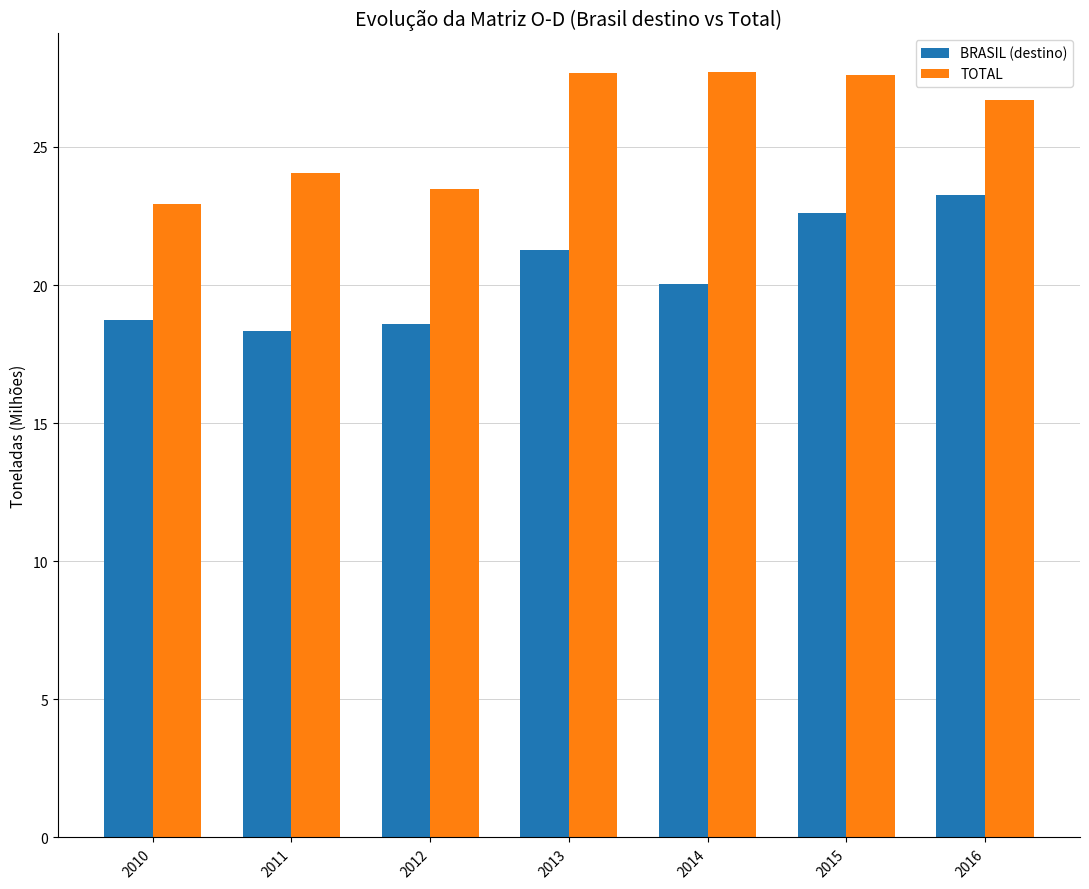

Between 2014 and 2016, which series saw the biggest shift?

BRASIL (destino)